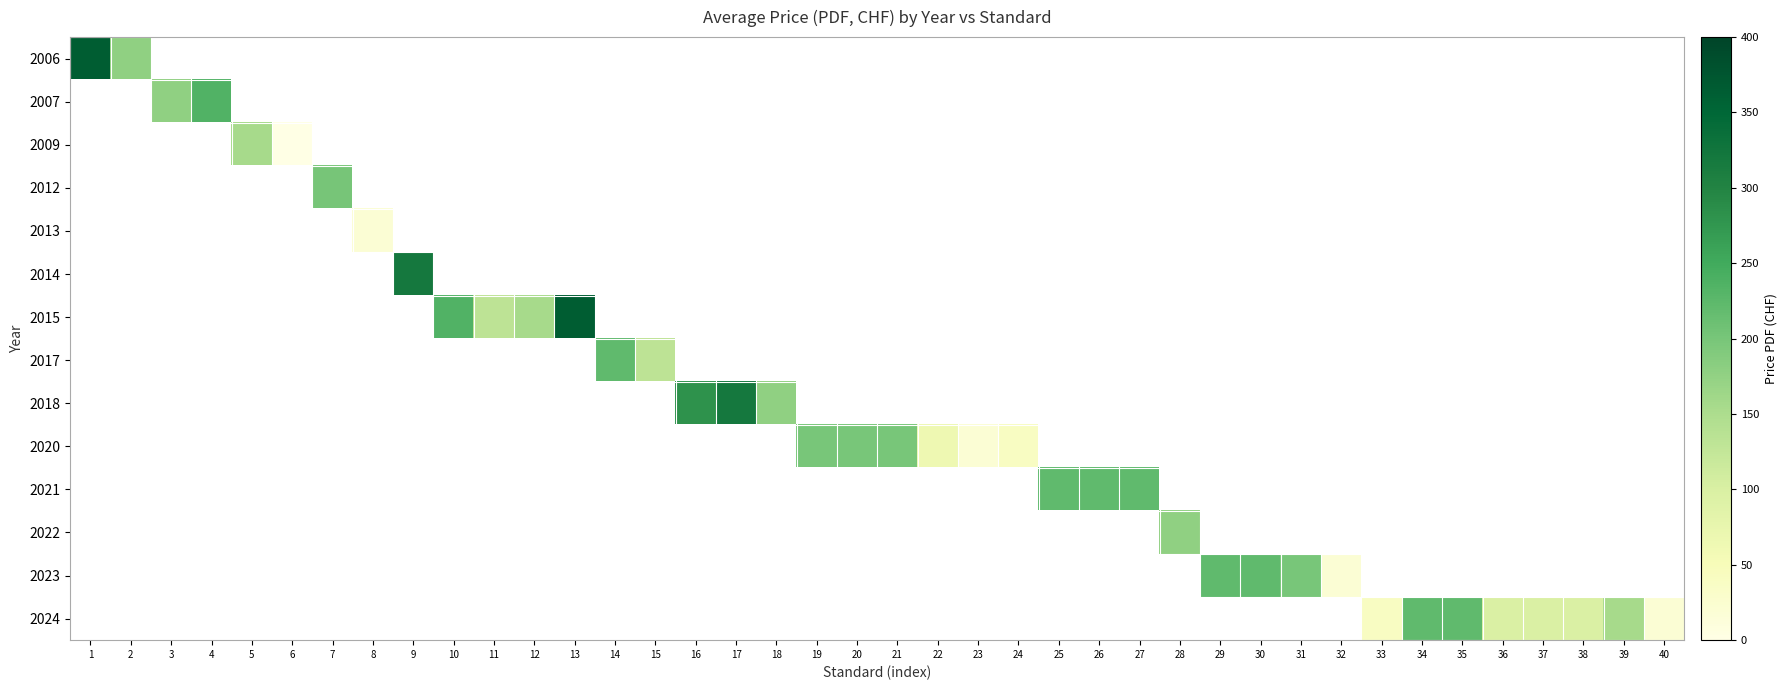

How many categories are shown in the chart?

40